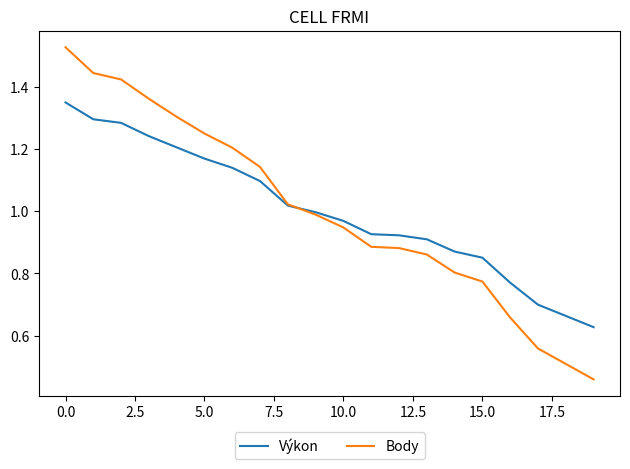

List the series in order of their peak value, highest first.

Body, Výkon